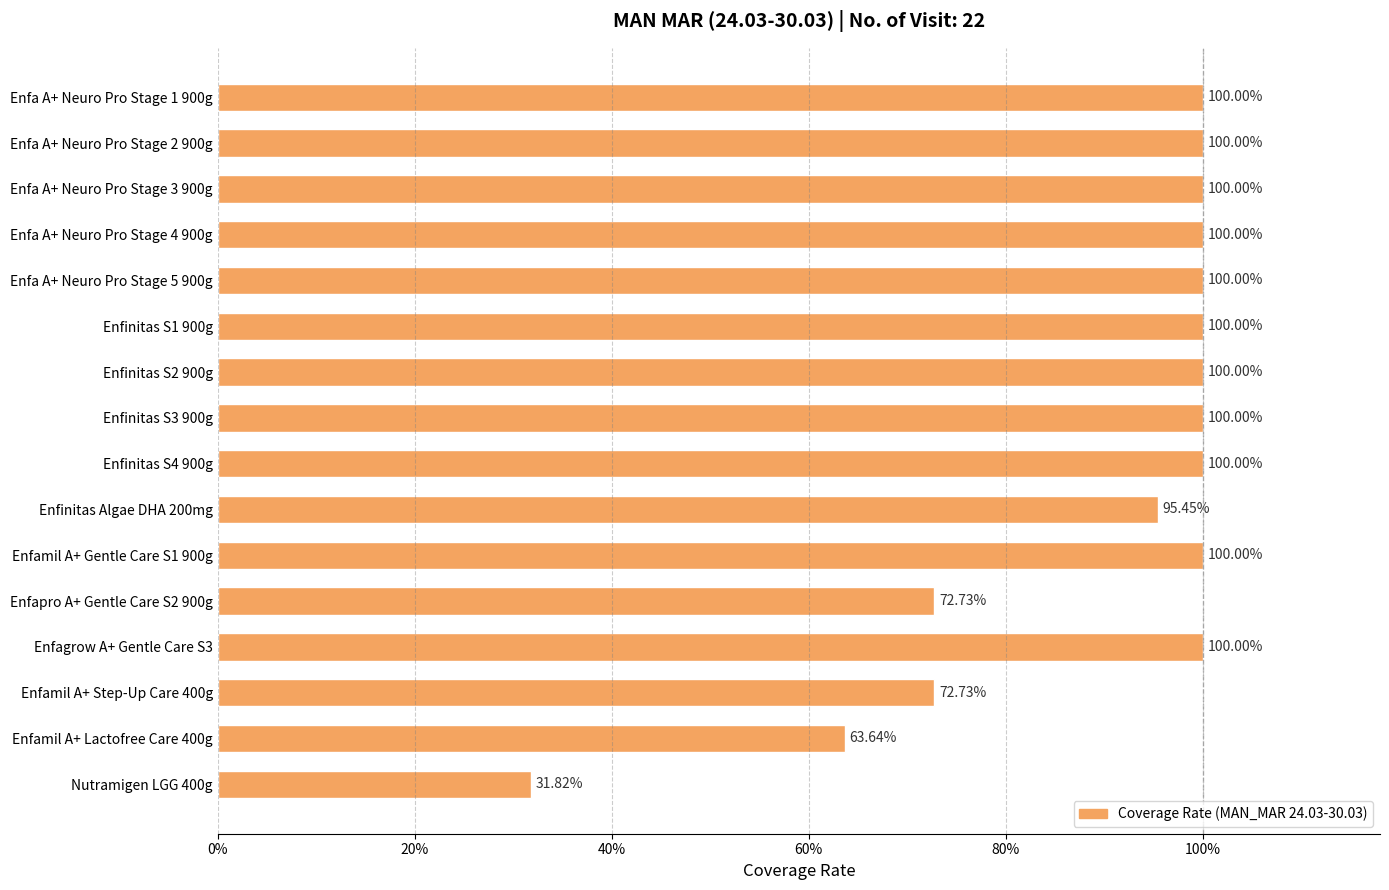

Are the bars horizontal?

Yes